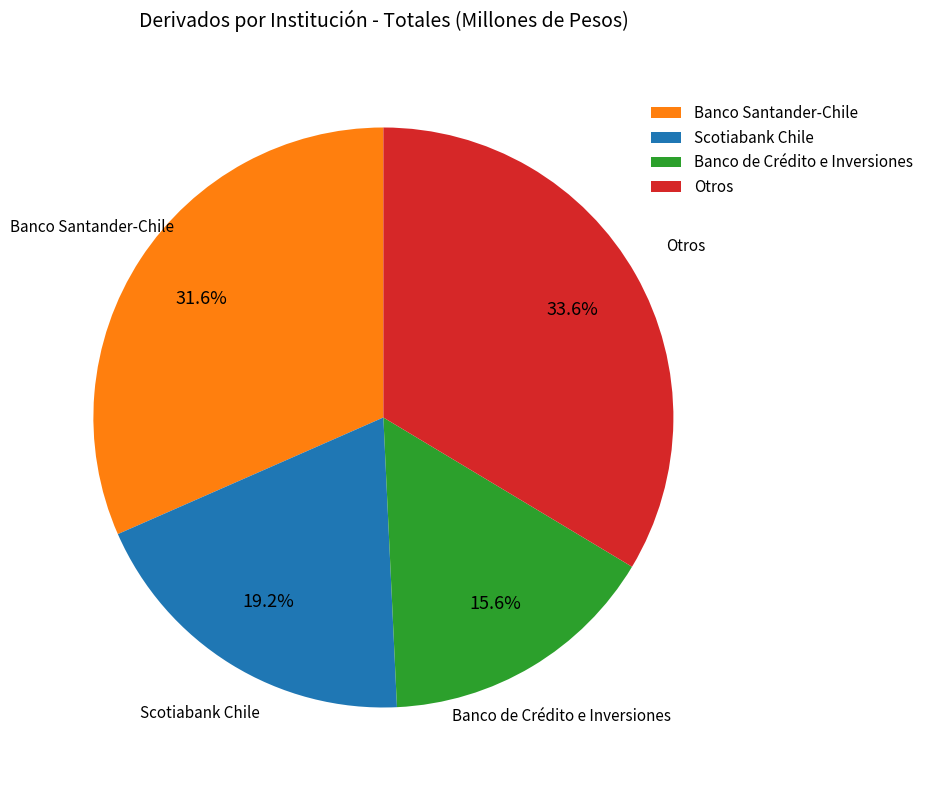

Which category has the biggest portion of the pie?

Otros